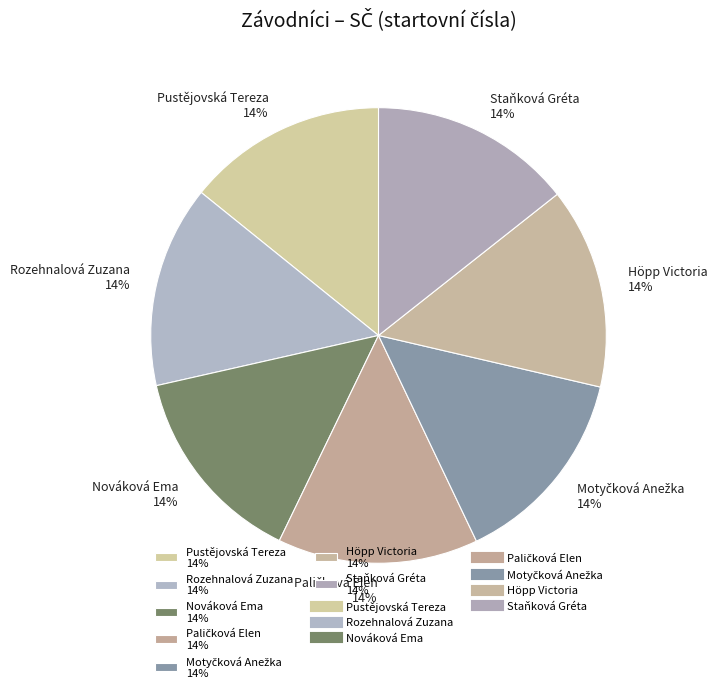

Do Staňková Gréta 14% and Höpp Victoria 14% together represent more than half of the pie?

No